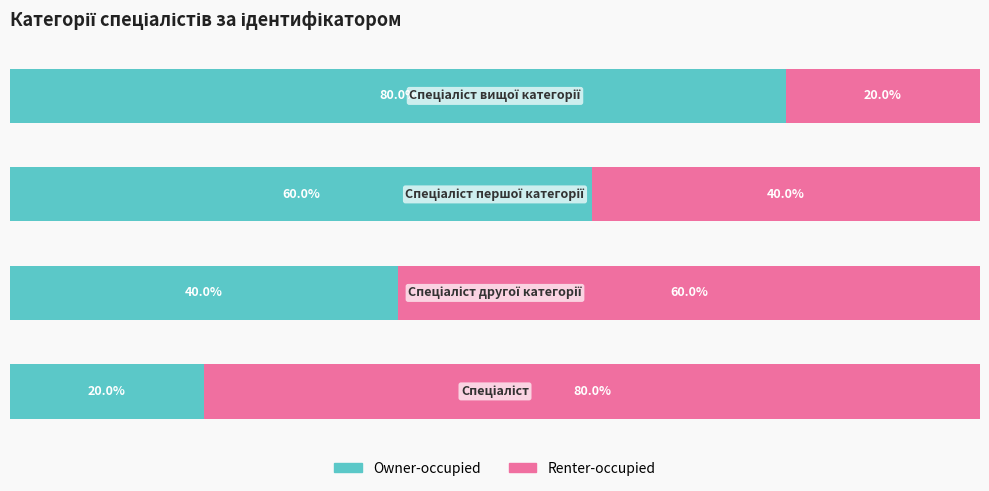

What are all the series names shown in the legend?

Owner-occupied, Renter-occupied